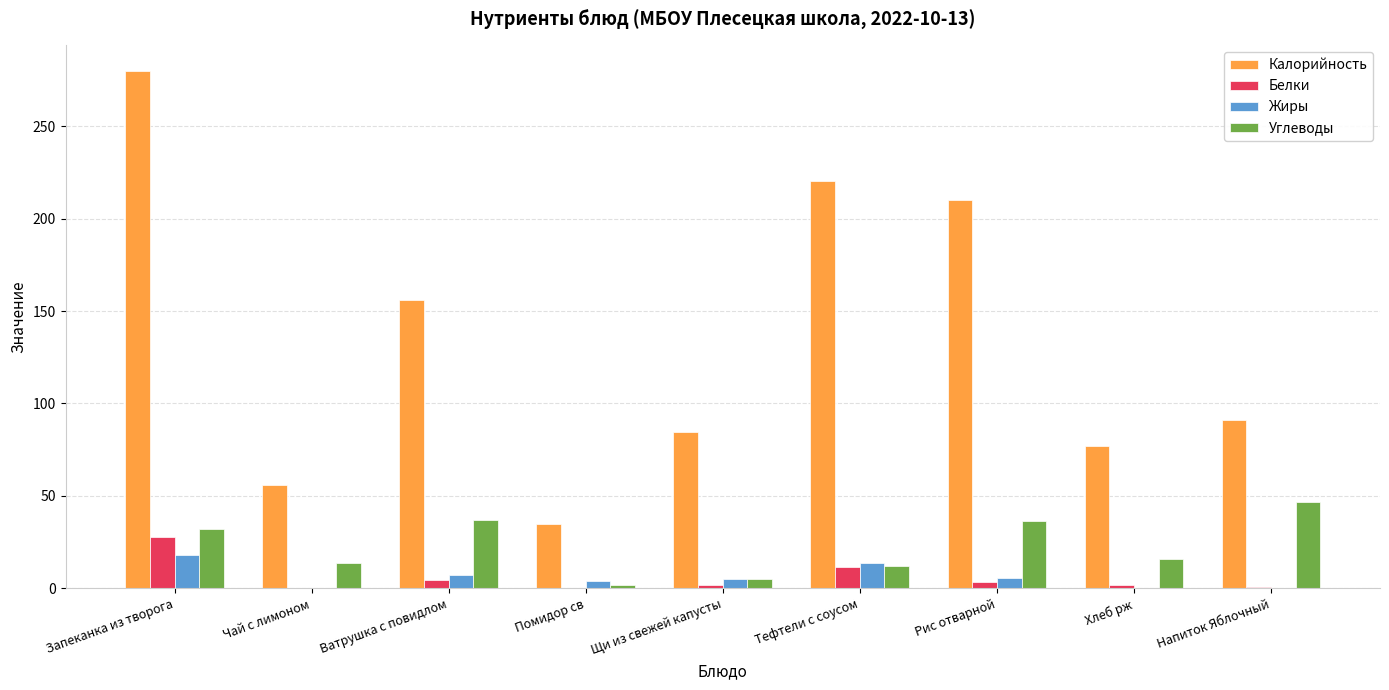

What are all the series names shown in the legend?

Калорийность, Белки, Жиры, Углеводы